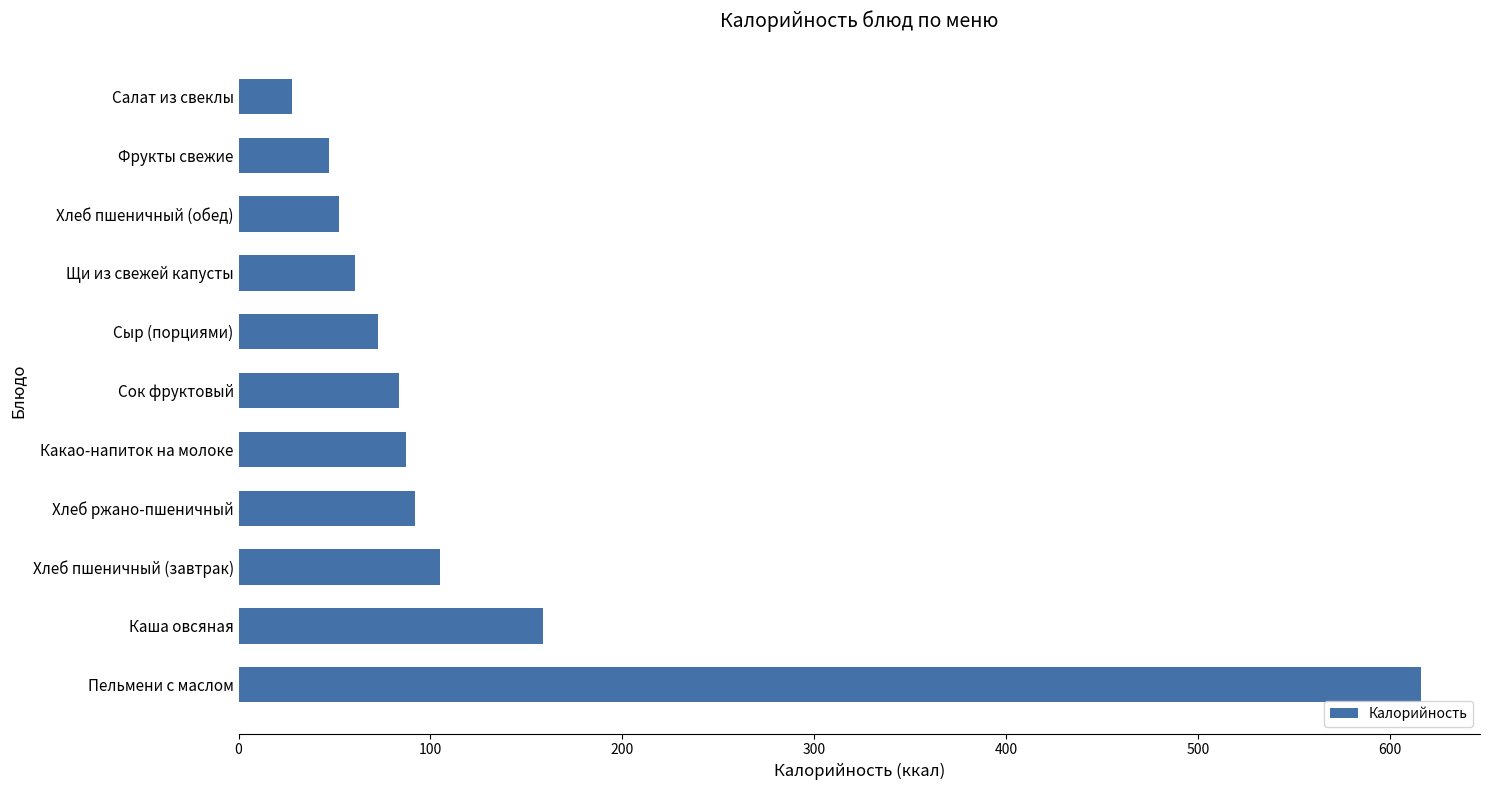

Reading bottom to top, transcribe all the data shown in this chart.

616.3	158.5	104.8	92.0	87.5	83.6	72.8	60.7	52.3	47.0	28.1